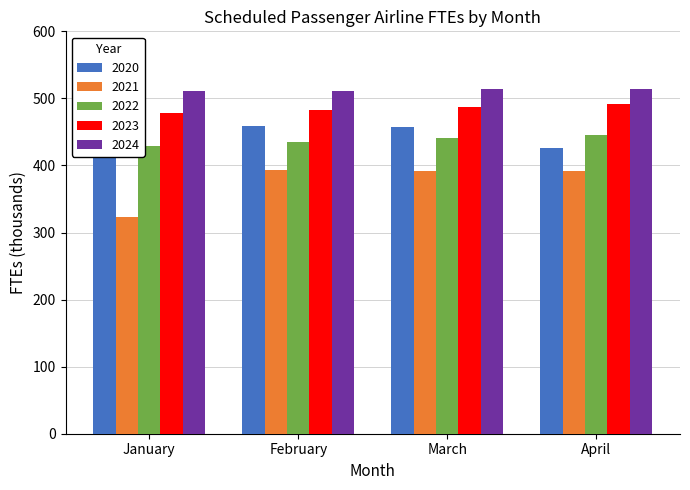

At which label does 2023 first exceed 487?

March